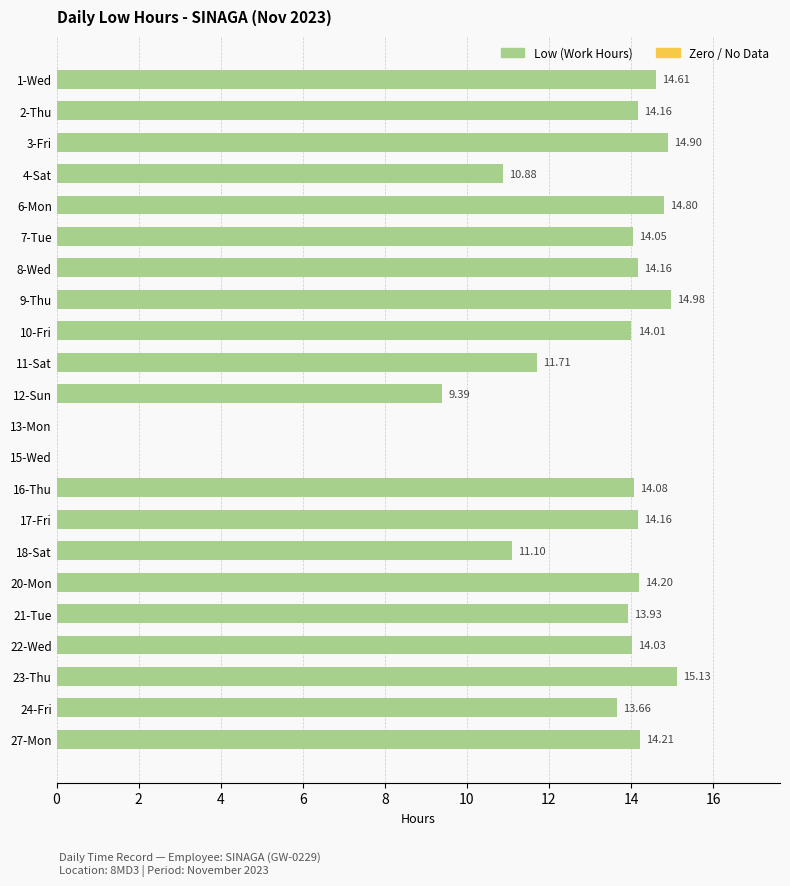

What is the average value?

12.4